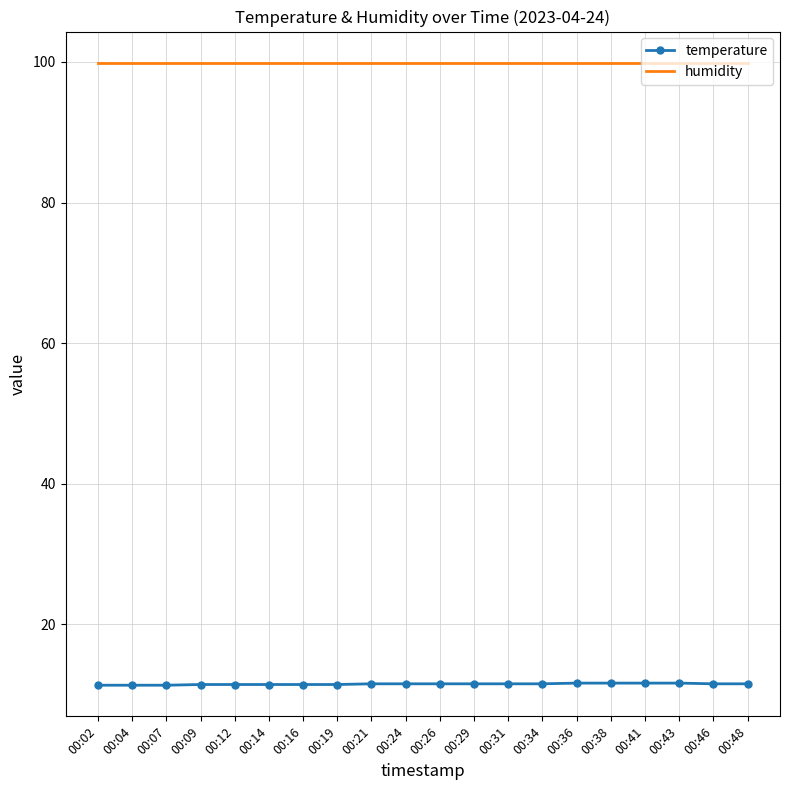

What is the spread (max minus min) of values at 00:36?

88.3